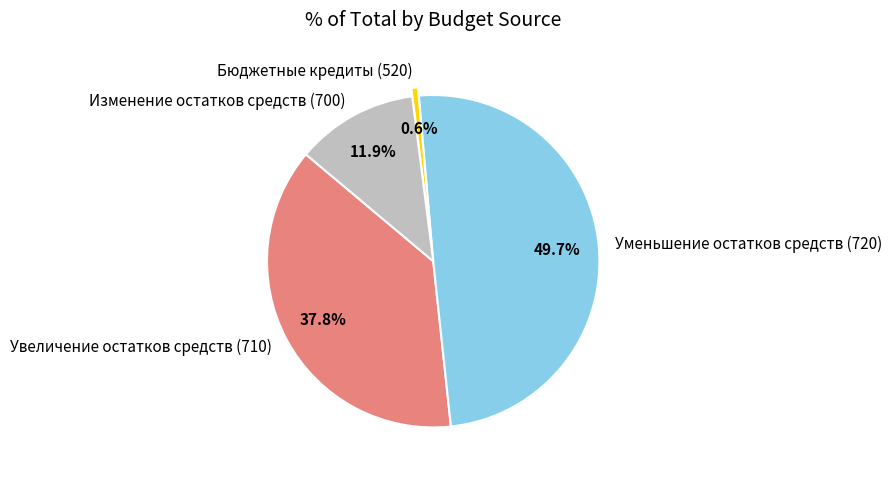

Count the number of slices in the pie.

4